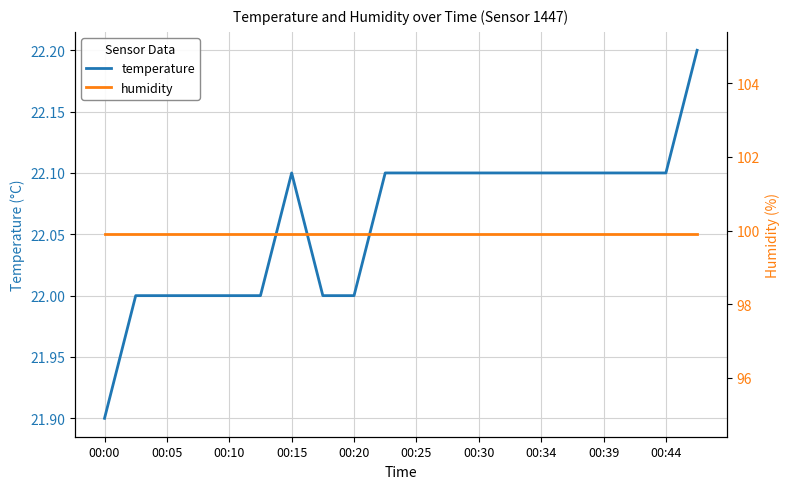

Reading left to right, what are all the values shown in this chart?

temperature: 21.9	22.0	22.0	22.0	22.0	22.0	22.1	22.0	22.0	22.1	22.1	22.1	22.1	22.1	22.1	22.1	22.1	22.1	22.1	22.2
humidity: 99.9	99.9	99.9	99.9	99.9	99.9	99.9	99.9	99.9	99.9	99.9	99.9	99.9	99.9	99.9	99.9	99.9	99.9	99.9	99.9